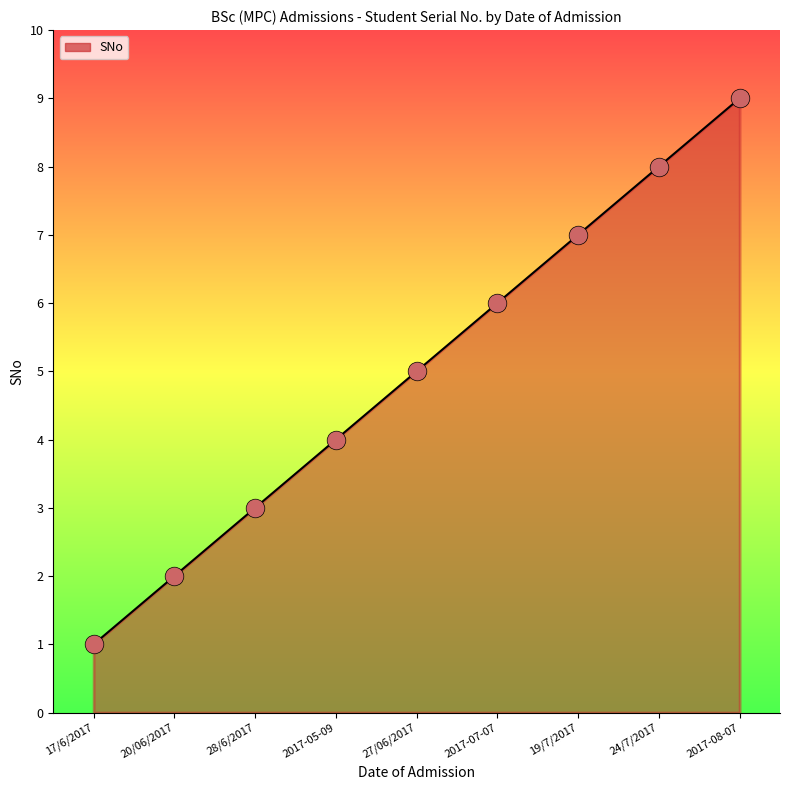

Approximately how many times larger is the value at 2017-05-09 compared to 2017-07-07?

0.7